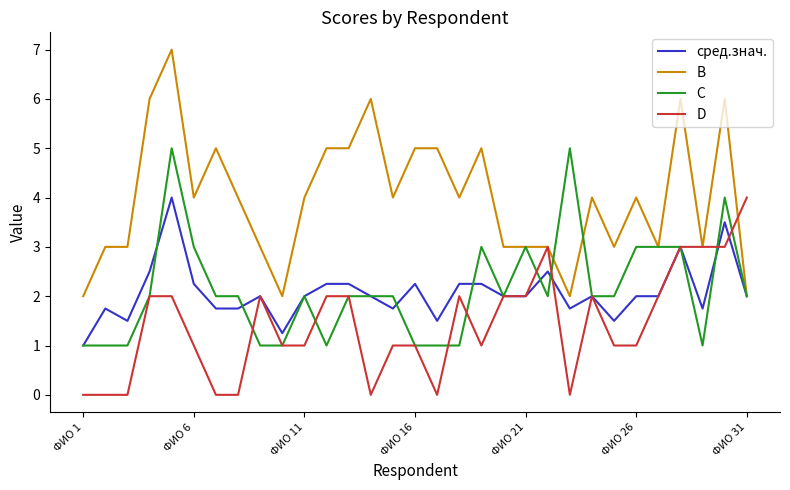

What is the maximum value shown in the chart?

7.0